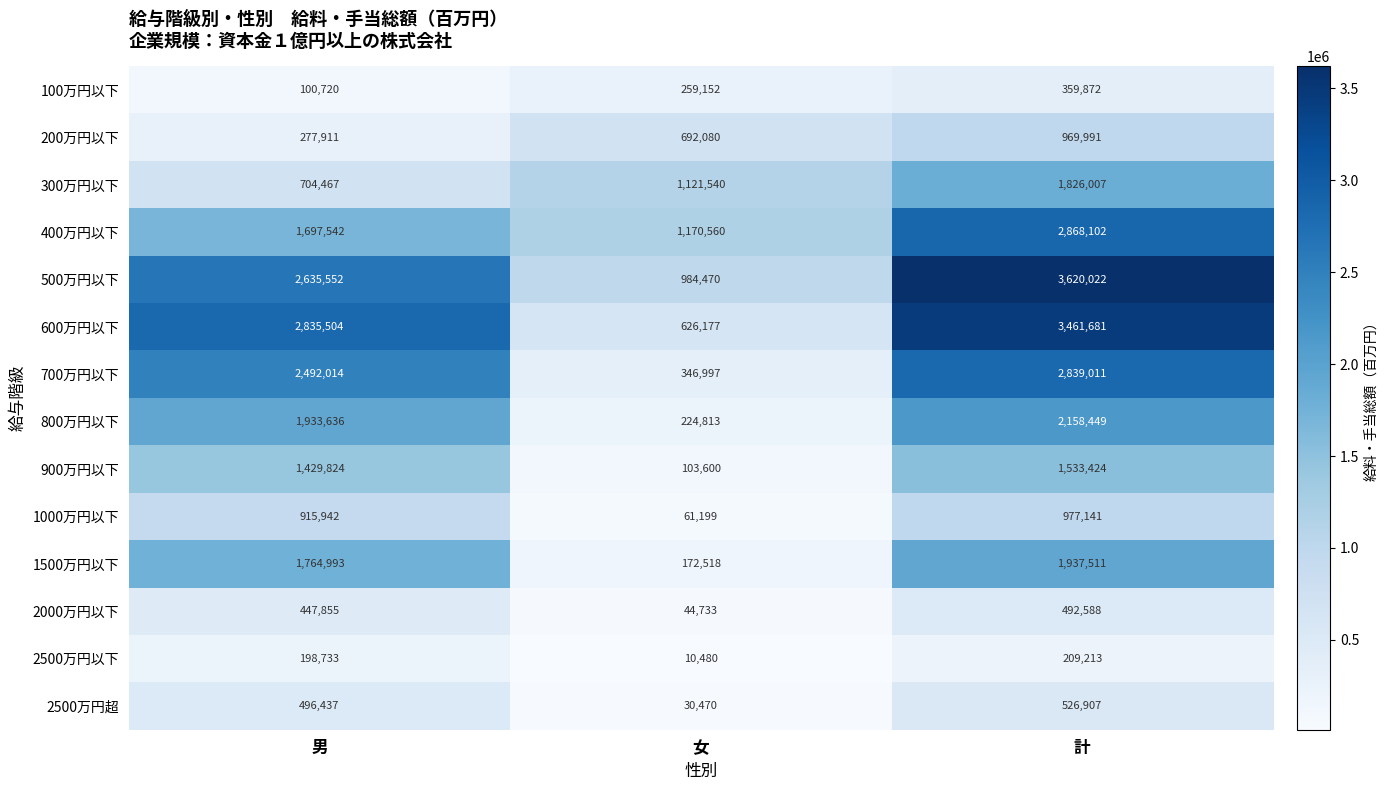

Which series changed the most between 男 and 女?

600万円以下